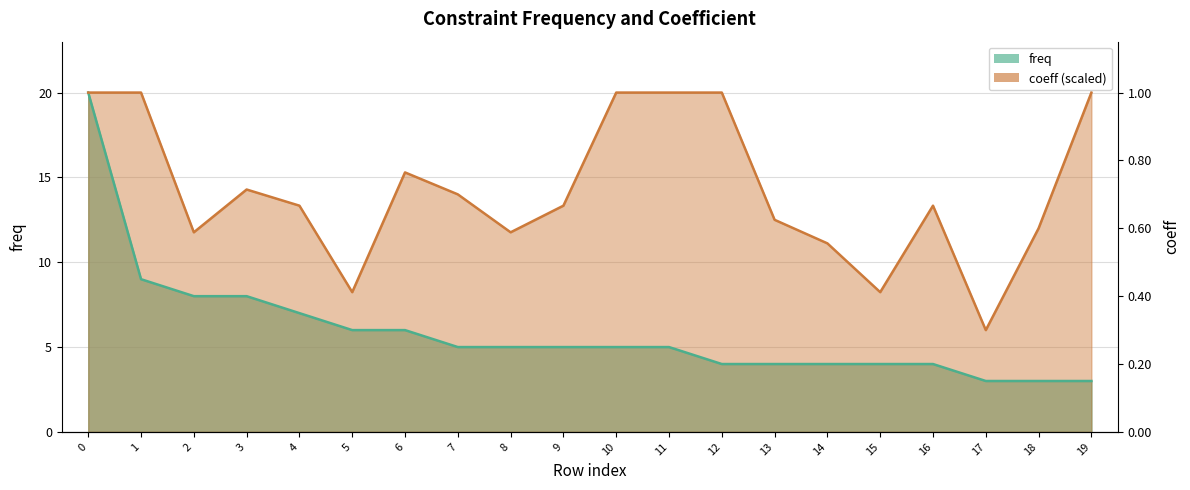

Rank the series by their average value, from lowest to highest.

freq, coeff